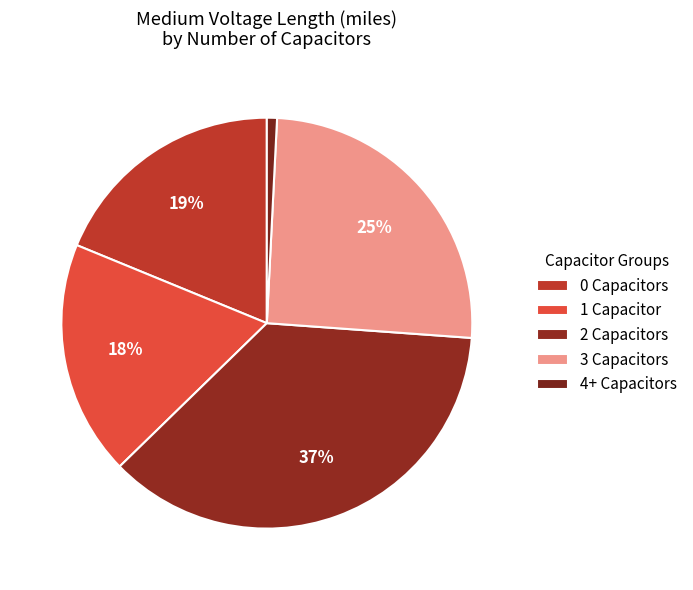

How many segments does this pie chart have?

5